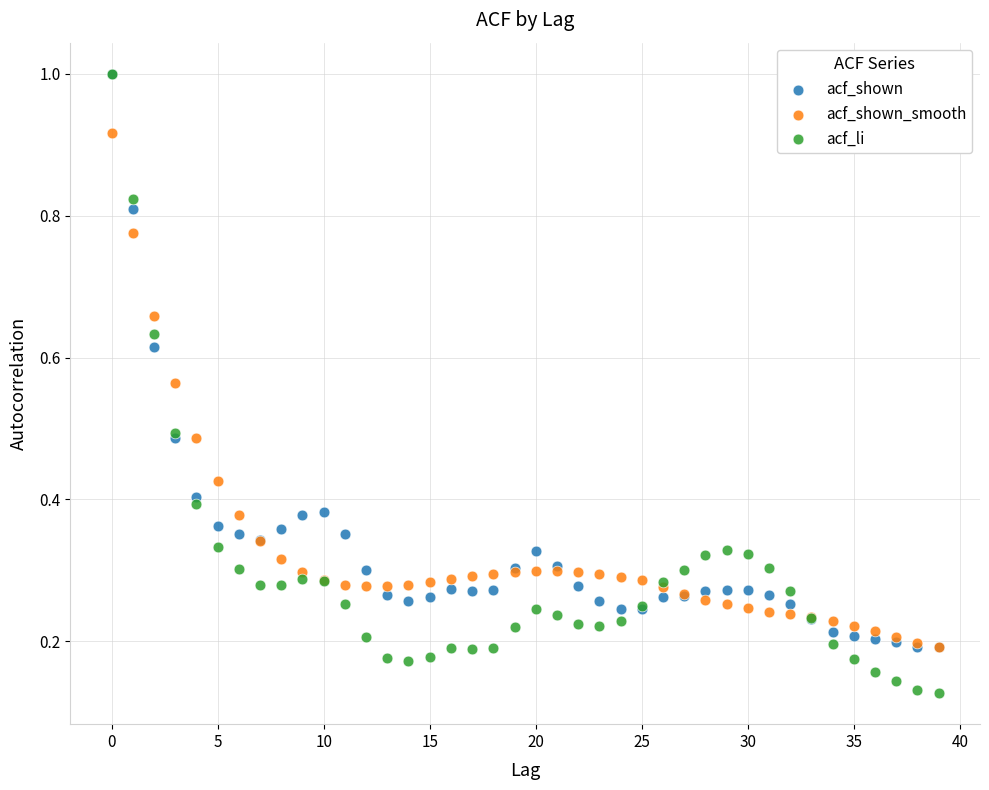

Which series has the largest Y range (max minus min)?

acf_li